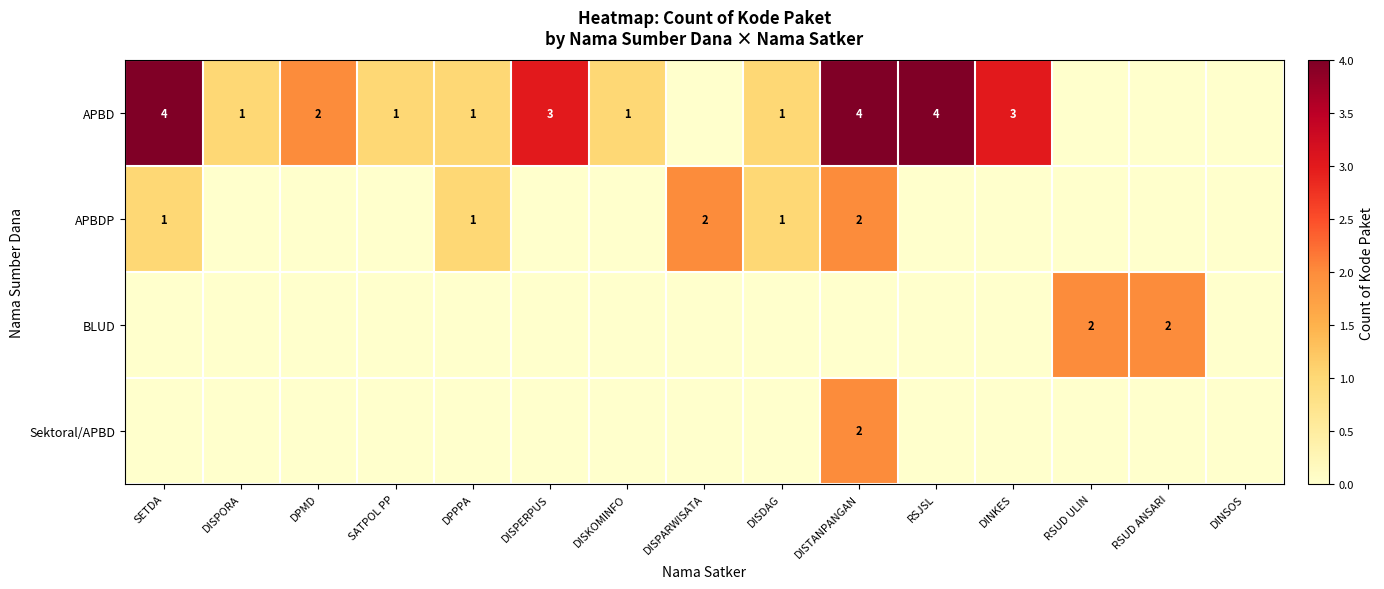

What is the spread (max minus min) of values at DPMD?

2